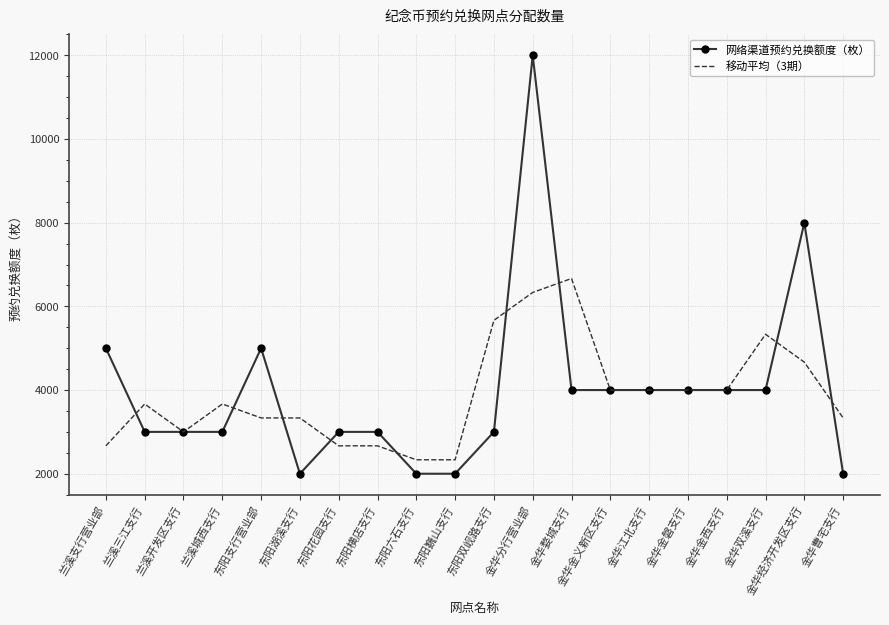

At which label is 网络渠道预约兑换额度（枚） closest to 7000?

金华经济开发区支行